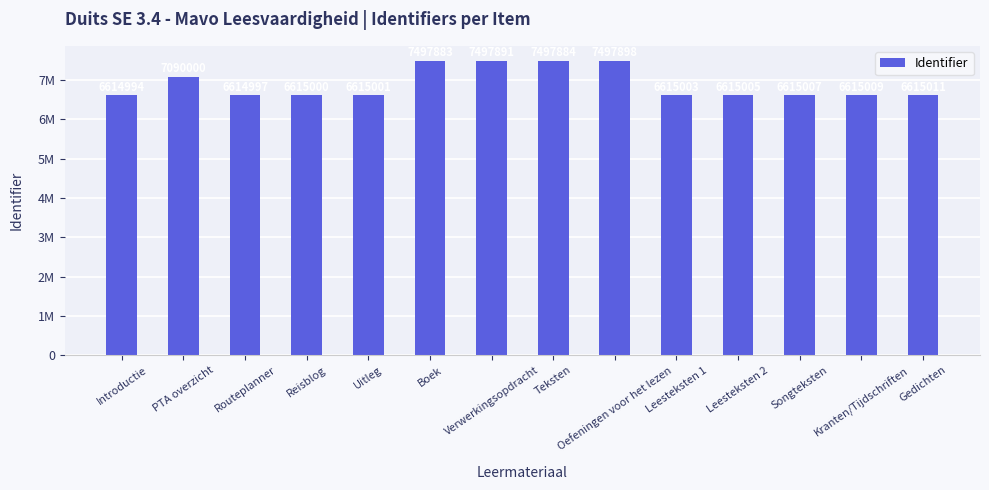

What is the change in value from Routeplanner to Uitleg?

+4